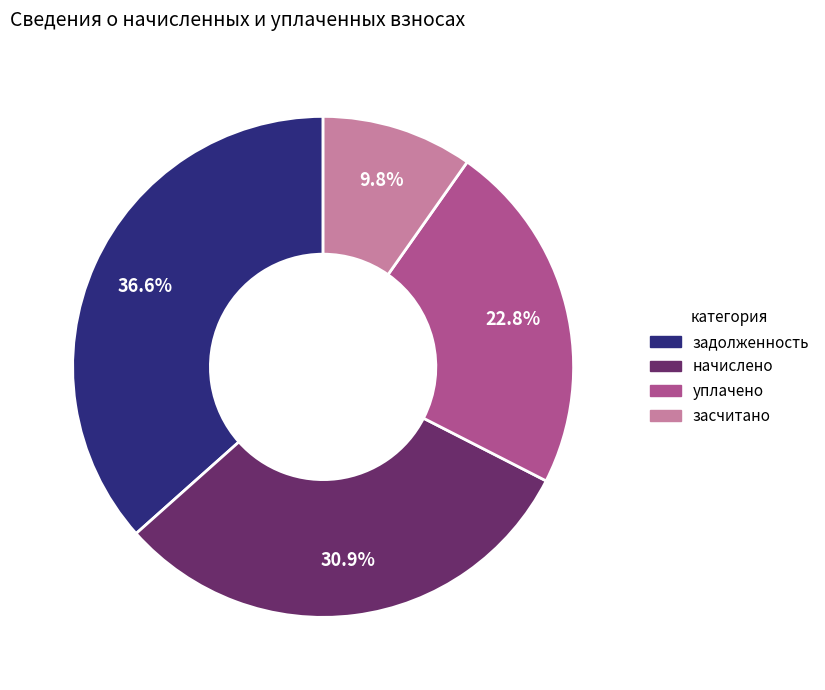

Does начислено represent more than half of the total?

No